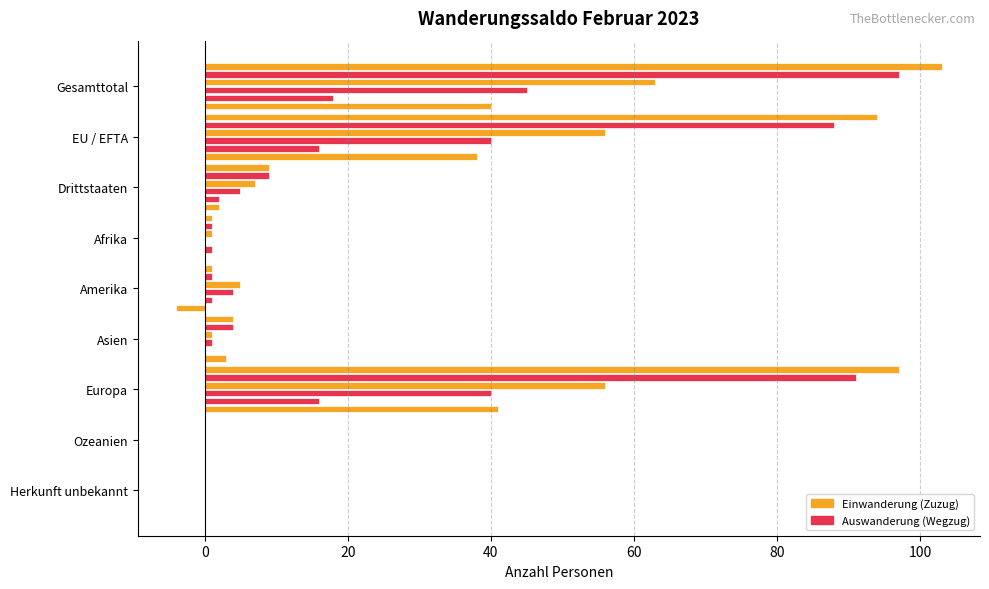

How many categories are shown in the chart?

9